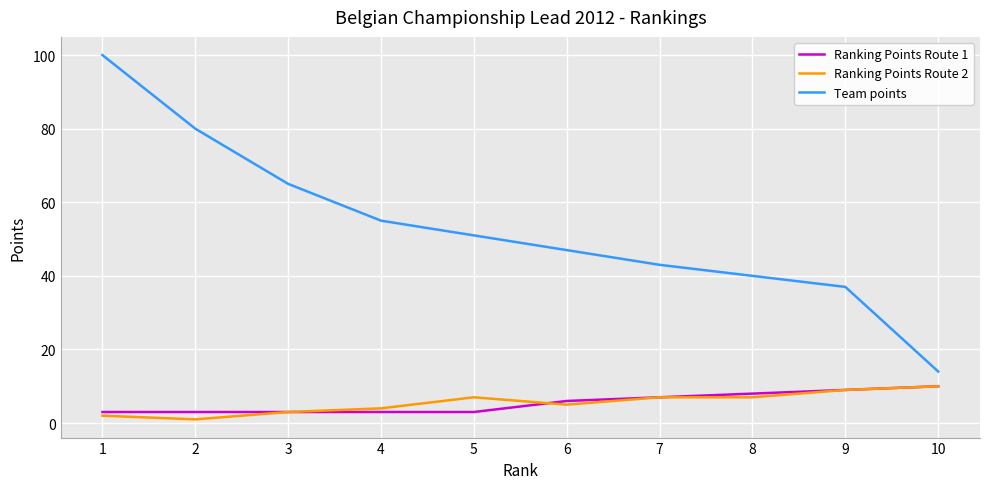

What is the difference between the maximum and minimum values in the Team points series?

86